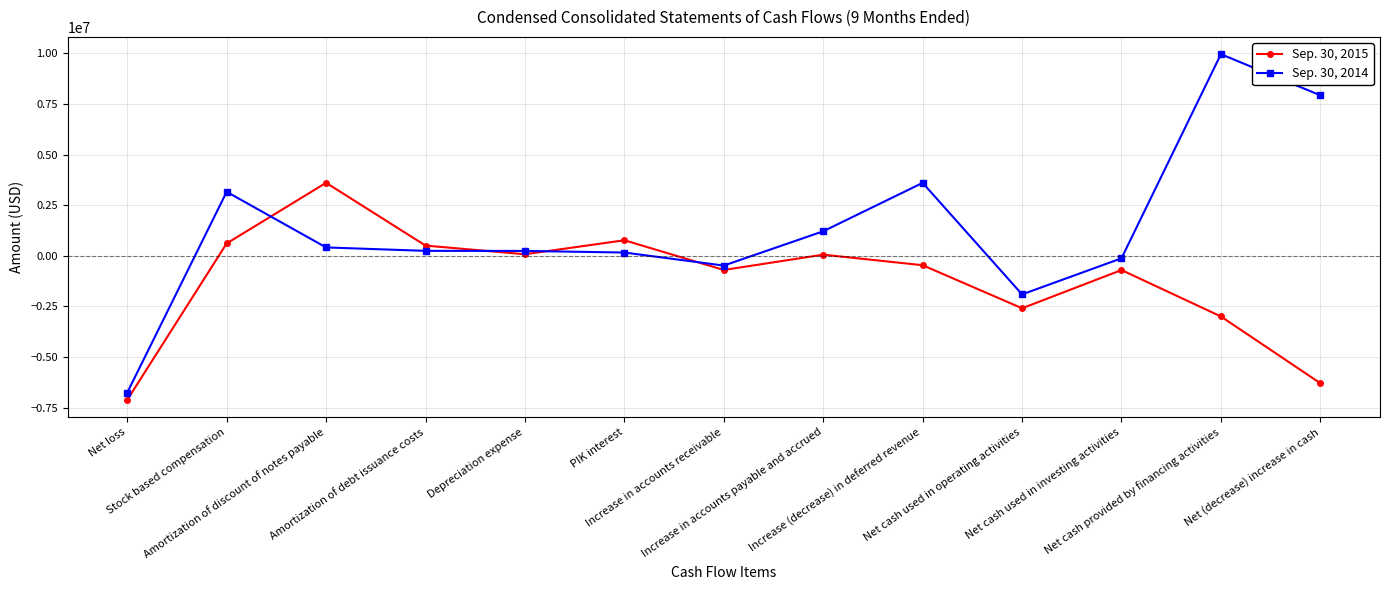

Which series changed the most between PIK interest and Increase (decrease) in deferred revenue?

Sep. 30, 2014